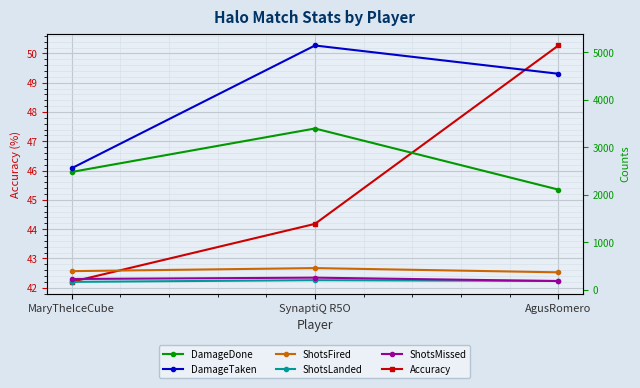

What is the label of the 2nd point from the left?

SynaptiQ R5O